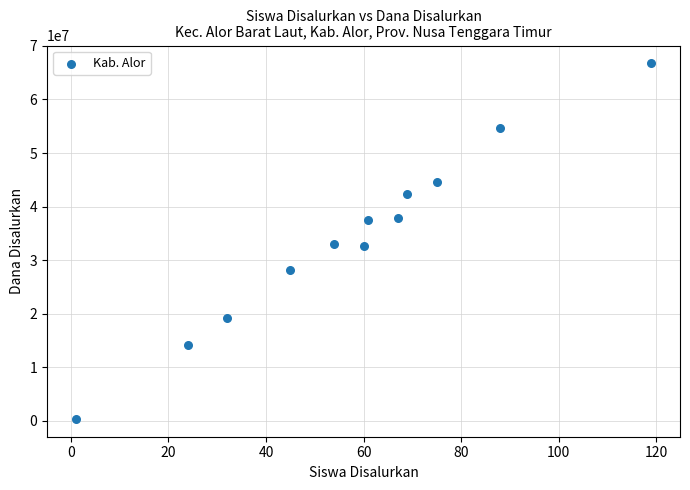

What is the average X value?

58